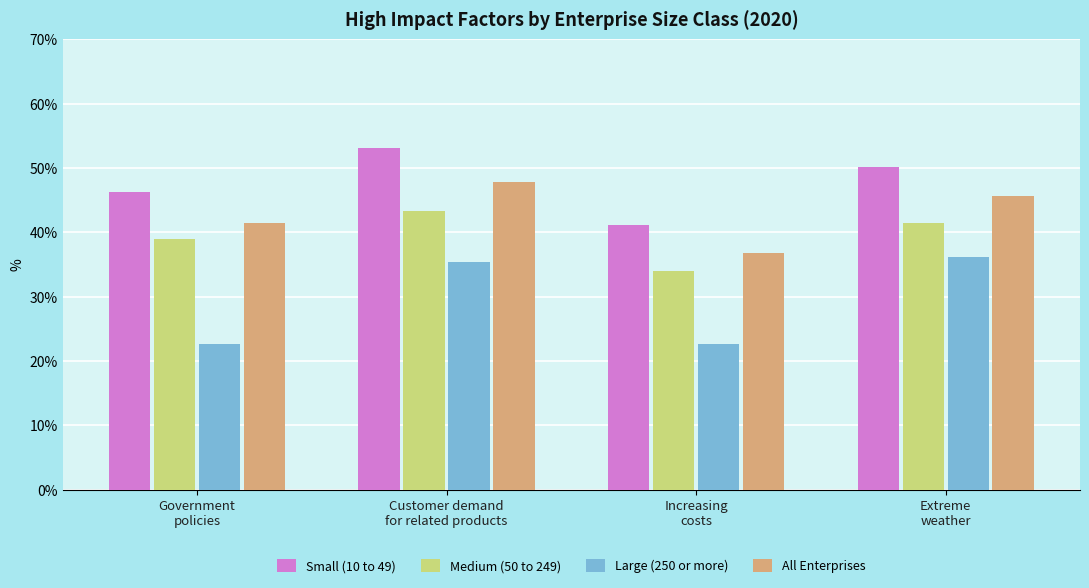

What is the difference between the highest and lowest values at Increasing
costs?

18.4